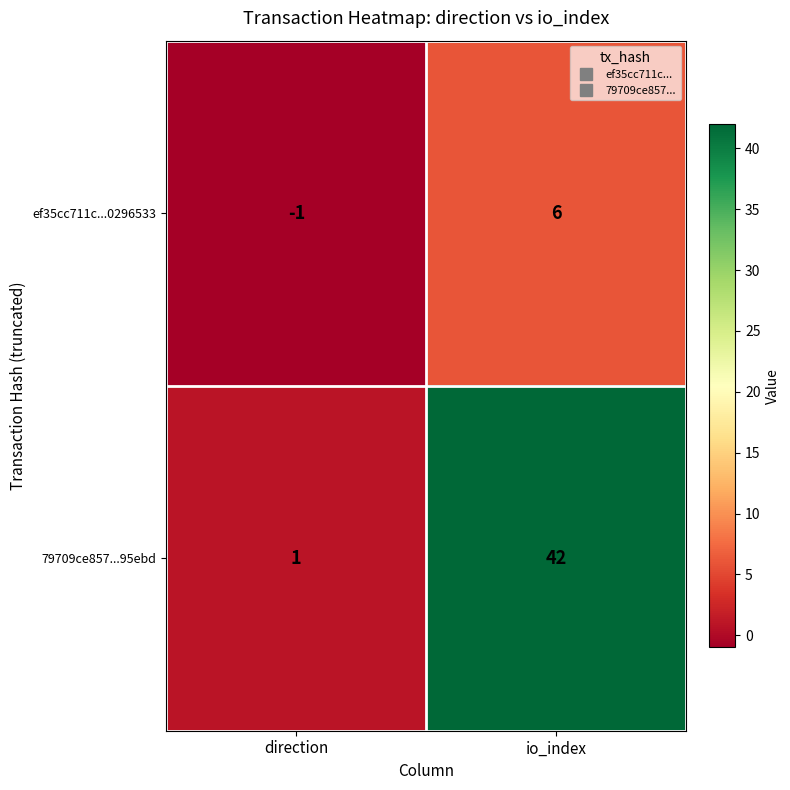

At io_index, list the series in order from largest to smallest.

79709ce857...95ebd, ef35cc711c...0296533